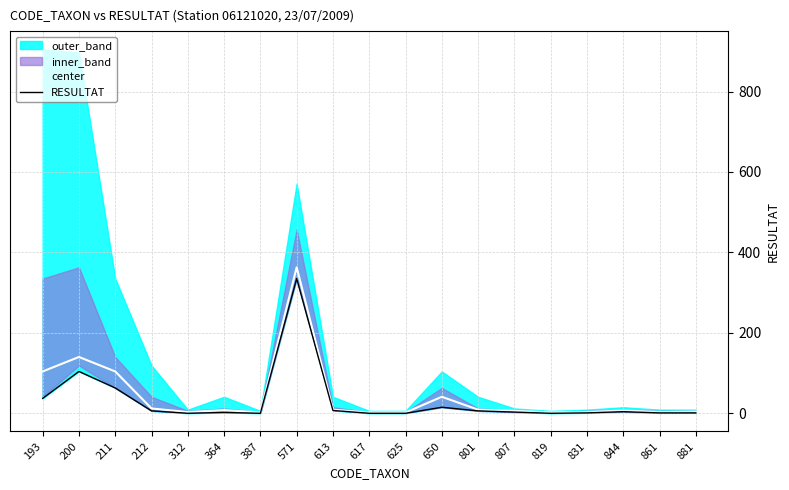

At which category does center reach its first local peak?

200